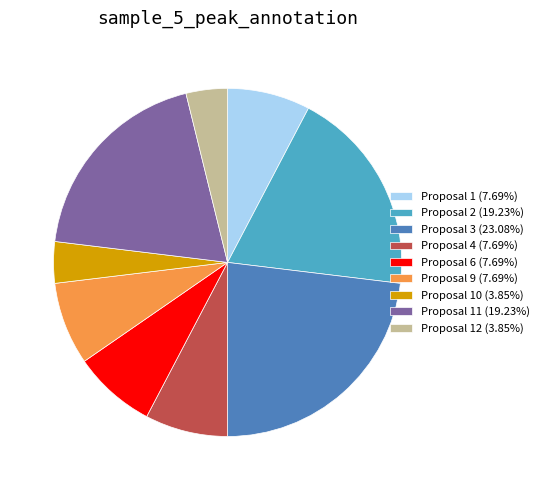

Is the sum of Proposal 2 (19.23%) and Proposal 3 (23.08%) greater than half?

No